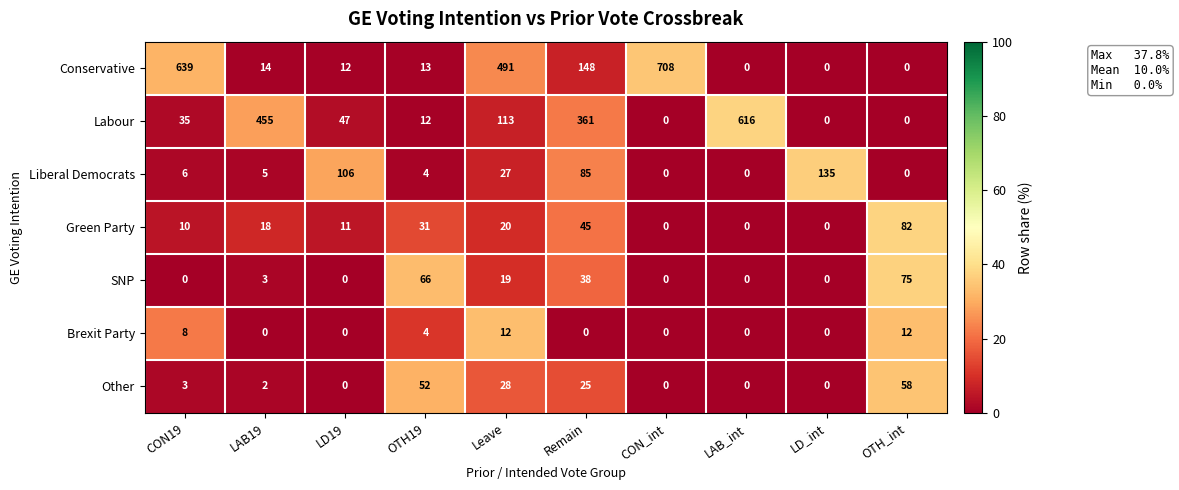

What is the sum of all Green Party values?

217